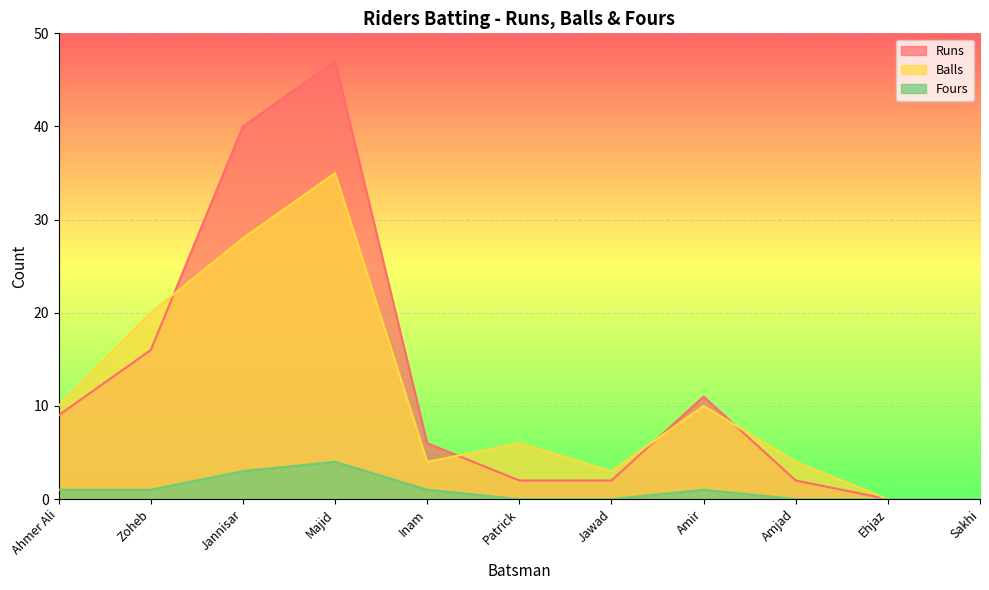

What position from the left is Amjad?

9